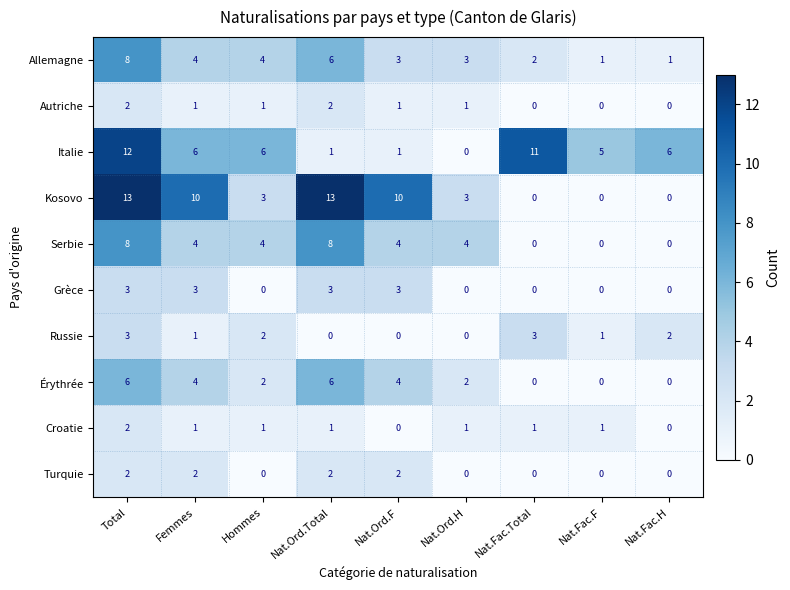

The Allemagne series shows 6 at Nat.Ord.Total. True or false?

True